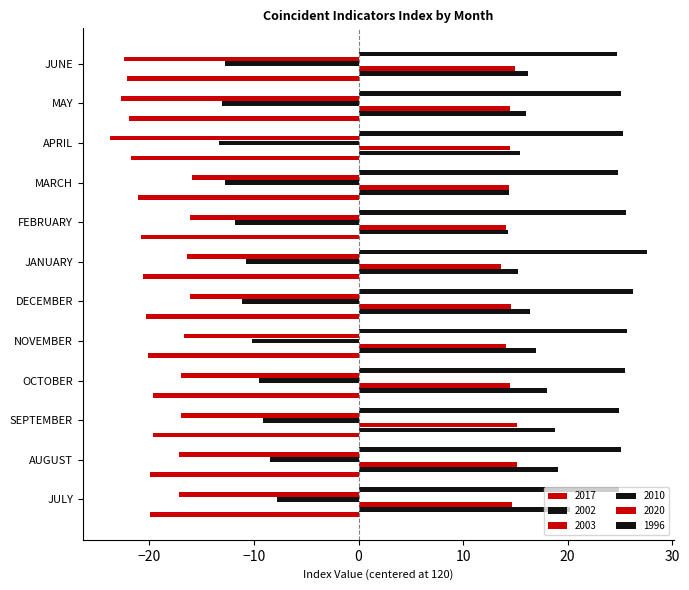

True or false: 2020 has a value of -22.0 at JANUARY.

False